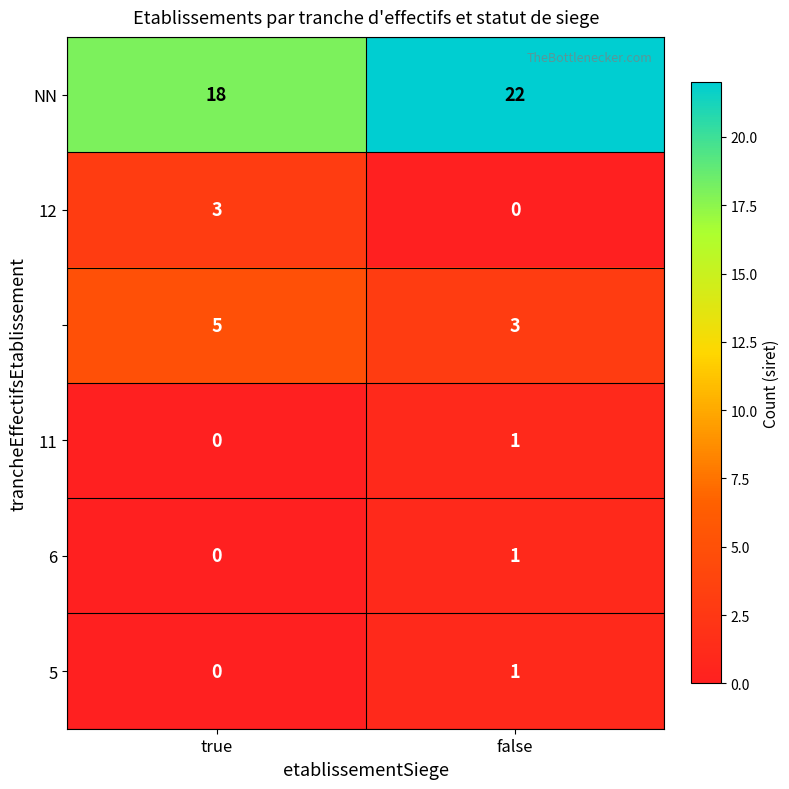

What is the total value across all series at true?

26